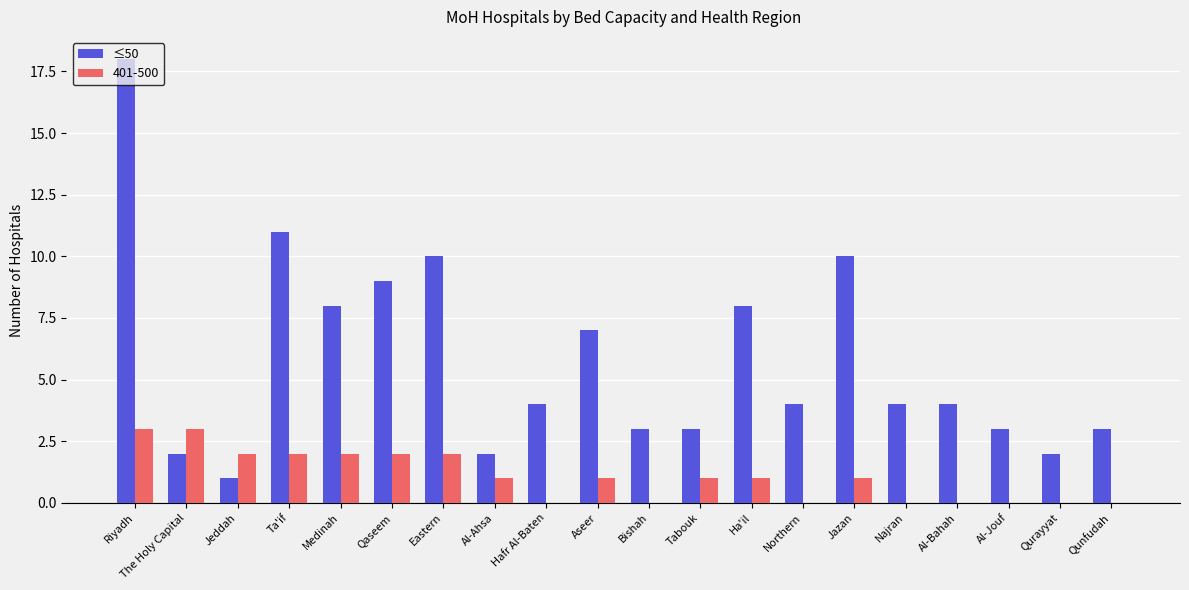

Which series has the largest total across all categories?

≤50